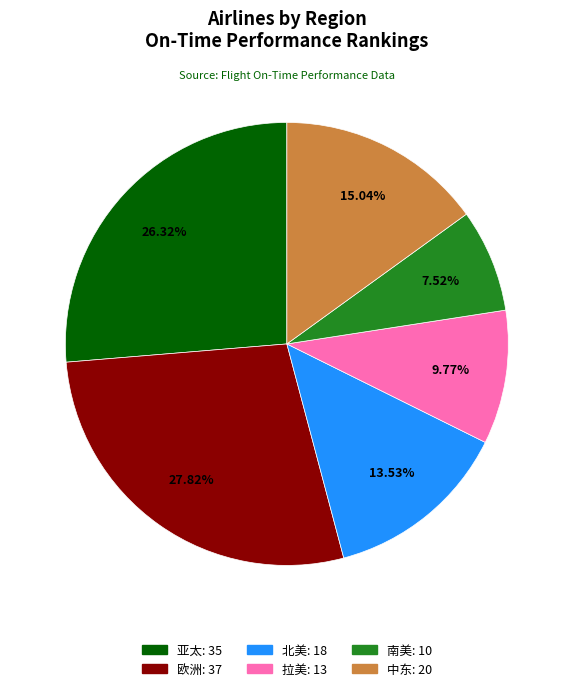

Is 欧洲 the majority of the pie?

No